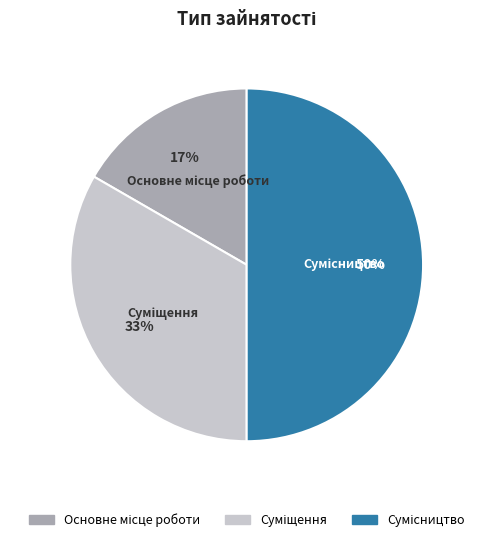

How many slices are in this pie chart?

3